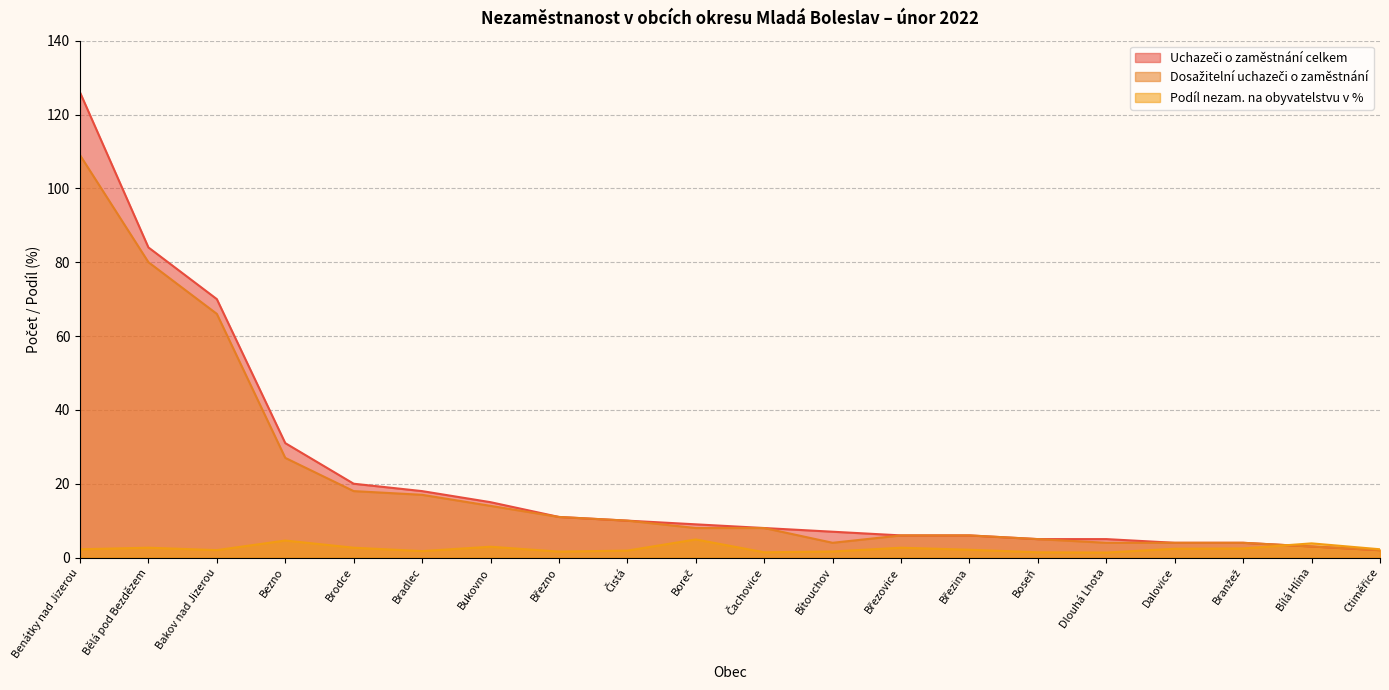

What is the greatest value displayed?

126.0